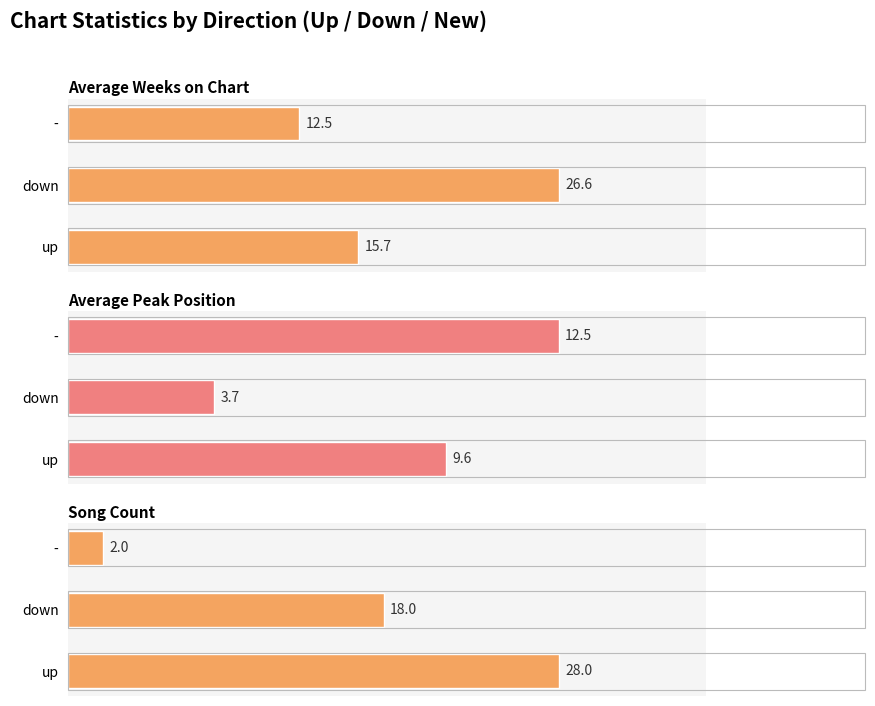

Rank the series by their average value, from highest to lowest.

Average Weeks on Chart, Song Count, Average Peak Position